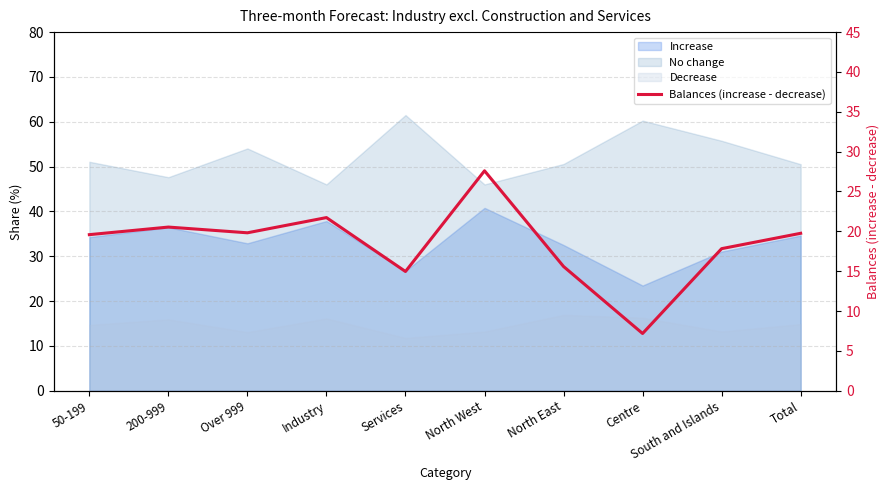

The value at Over 999 is 27.1. True or false?

False